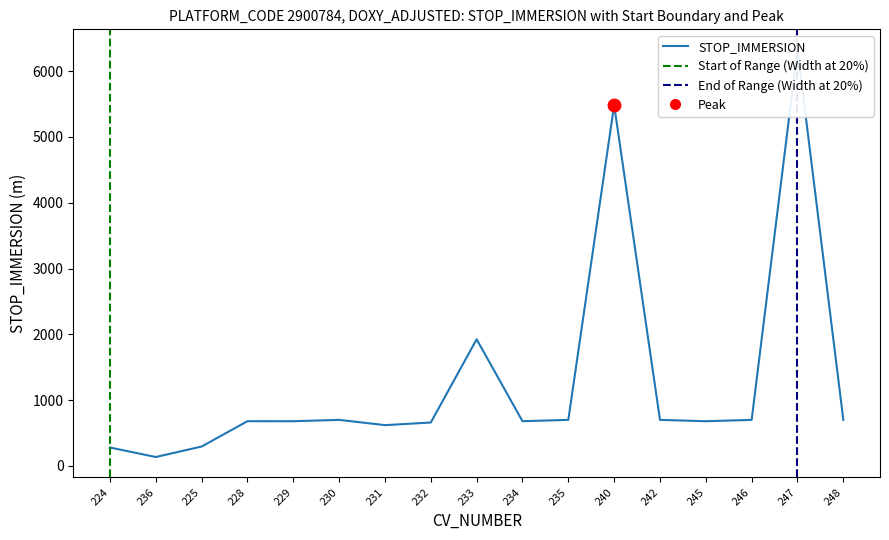

Approximately how many times larger is the value at 229 compared to 248?

1.0